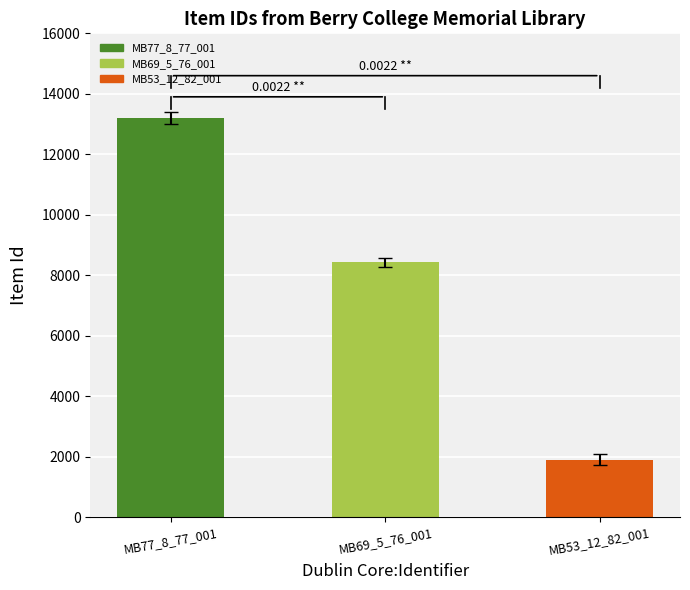

At which label is the value closest to 7548?

MB69_5_76_001